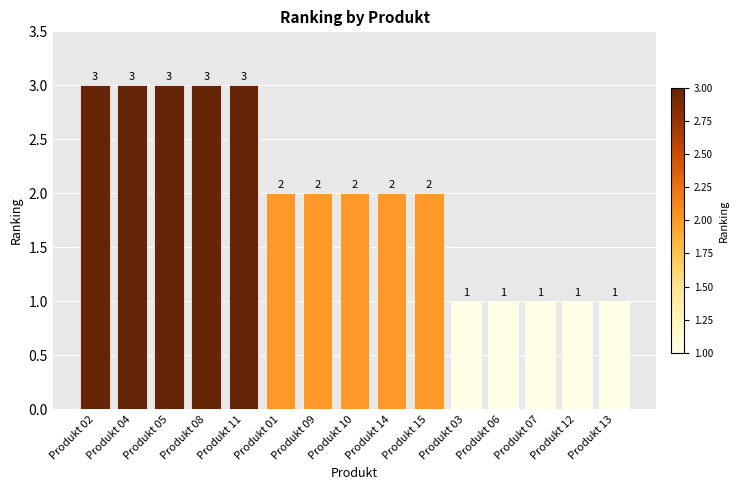

The value at Produkt 11 is 3. True or false?

True